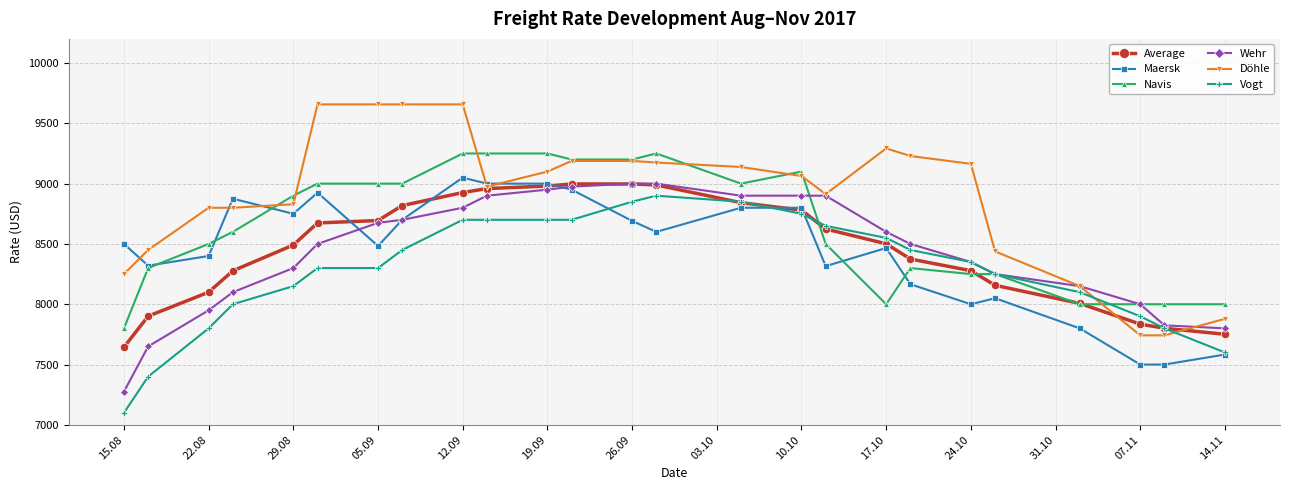

What is the smallest value displayed?

7100